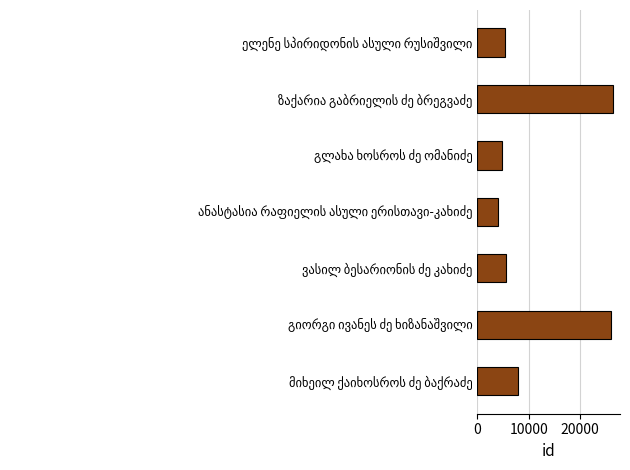

What is the minimum value shown in the chart?

3967